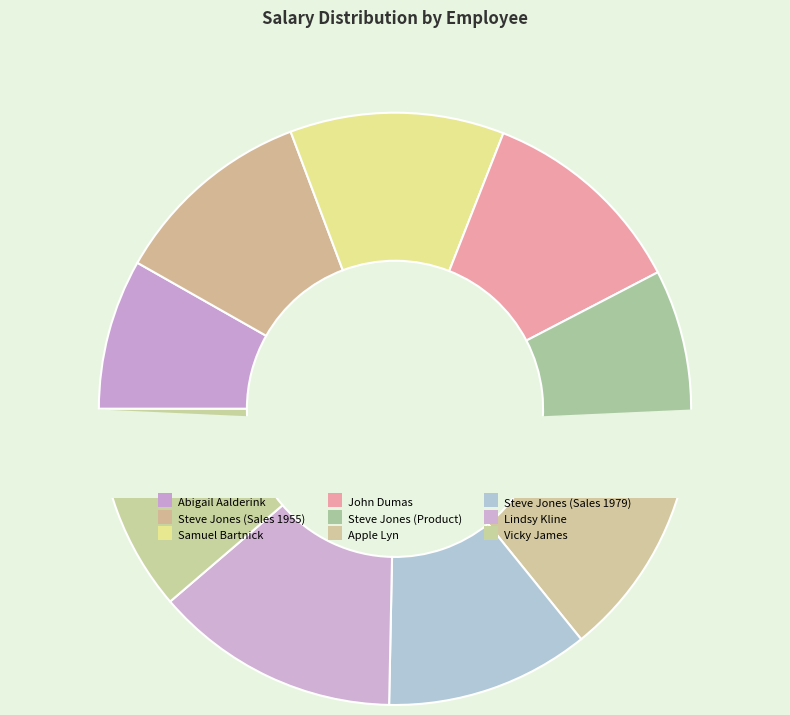

What percentage do Steve Jones (Sales 1955) and Steve Jones (Sales 1979) together represent?

22.2%